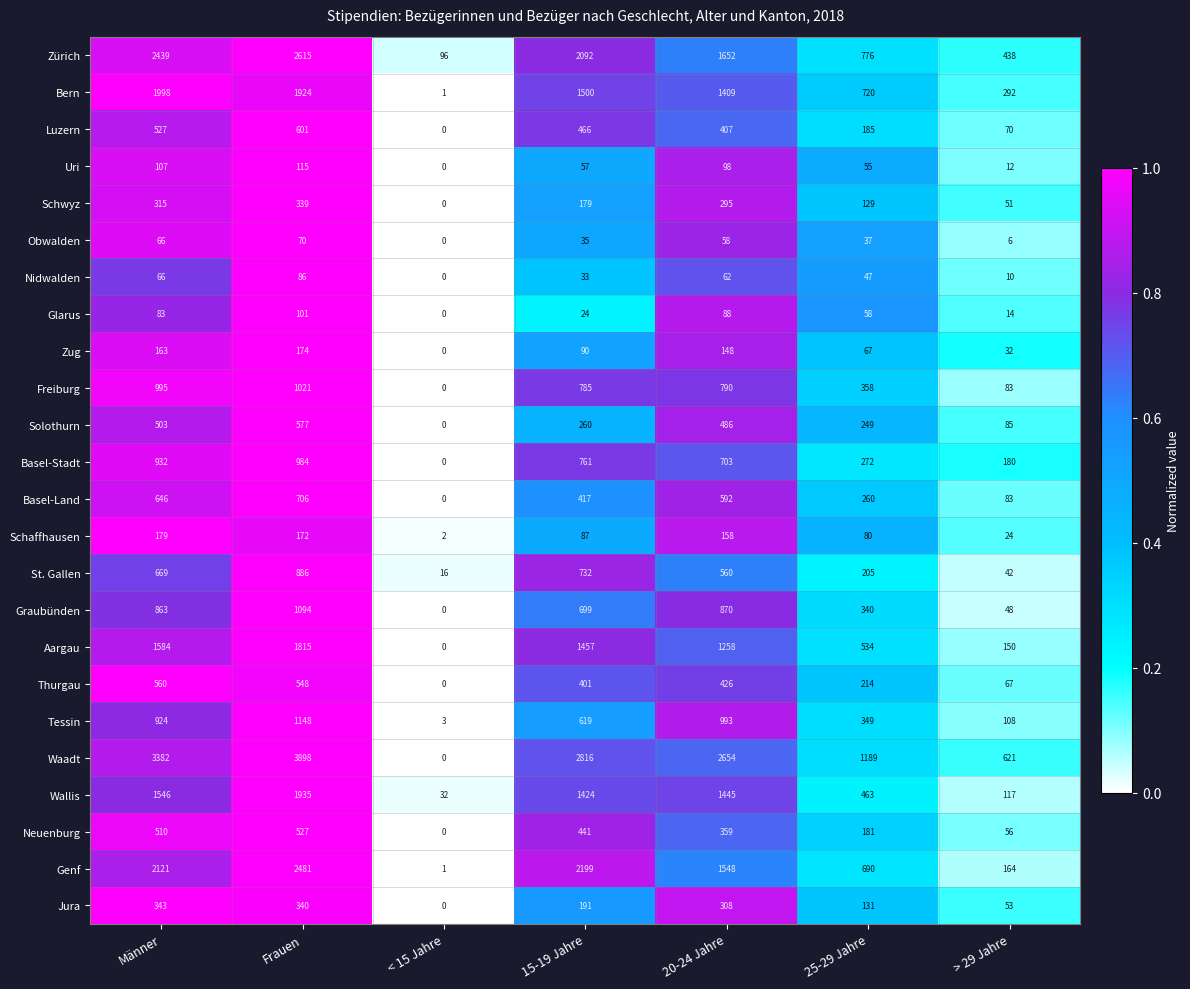

List the series in order of their peak value, highest first.

Waadt, Zürich, Genf, Bern, Wallis, Aargau, Tessin, Graubünden, Freiburg, Basel-Stadt, St. Gallen, Basel-Land, Luzern, Solothurn, Thurgau, Neuenburg, Jura, Schwyz, Schaffhausen, Zug, Uri, Glarus, Nidwalden, Obwalden